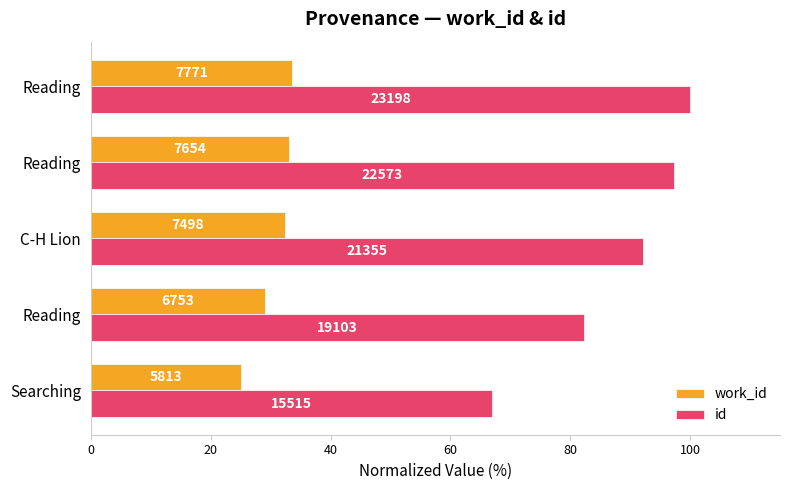

How many values in the id series are below 92?

2